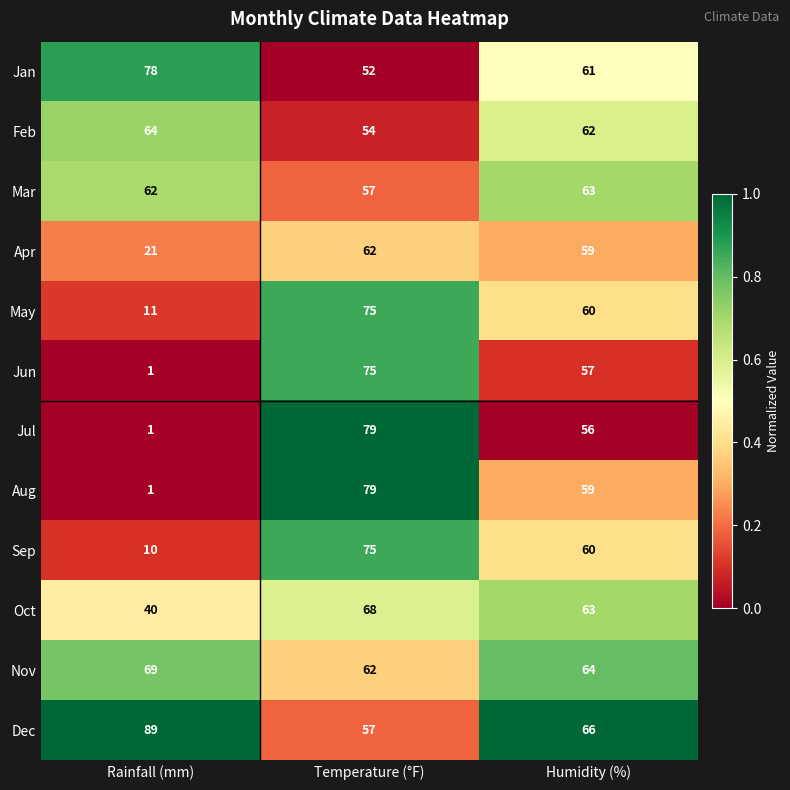

Is it true that Oct equals 68 at Temperature (°F)?

True